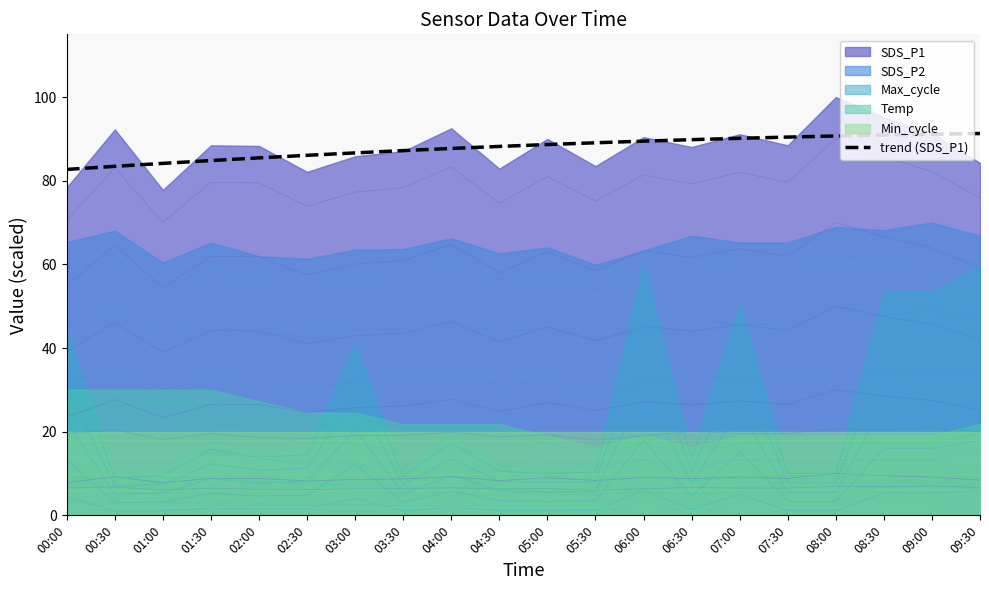

At which category does the chart reach its minimum across all series?

00:00